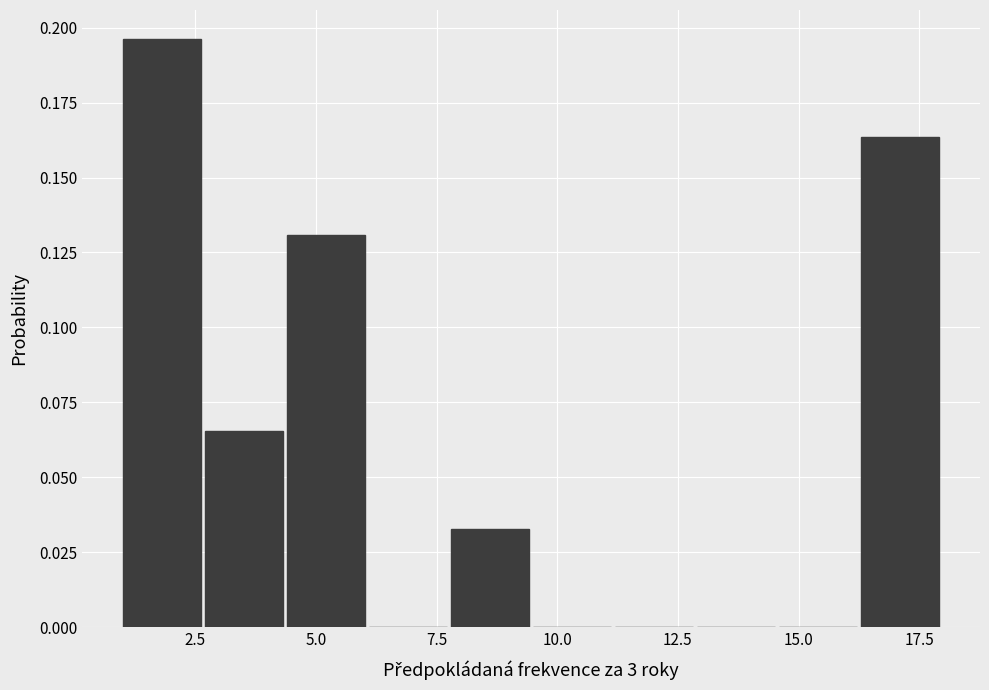

Read against the x-axis, roughly where is the centre of the tallest bar?

2.0